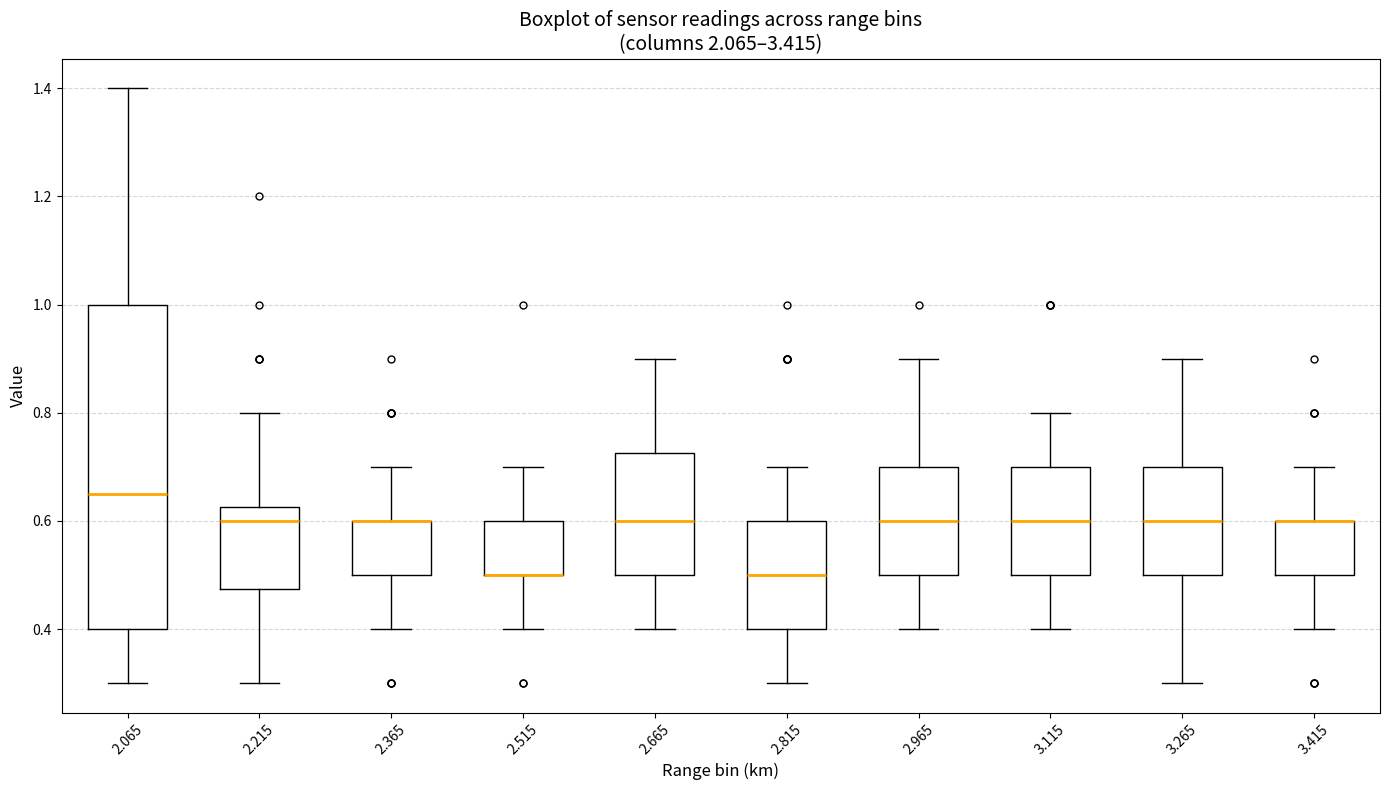

Comparing the boxes themselves (not the whiskers), which one is the tallest?

2.065